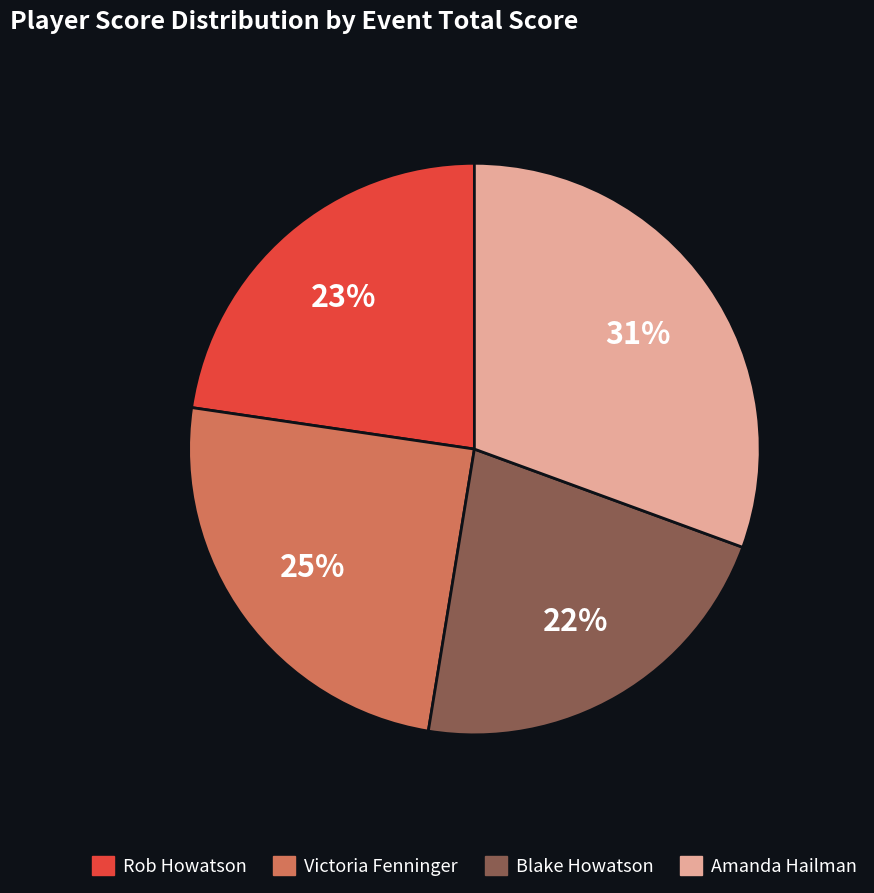

Combined, do Amanda Hailman and Blake Howatson account for over 50%?

Yes